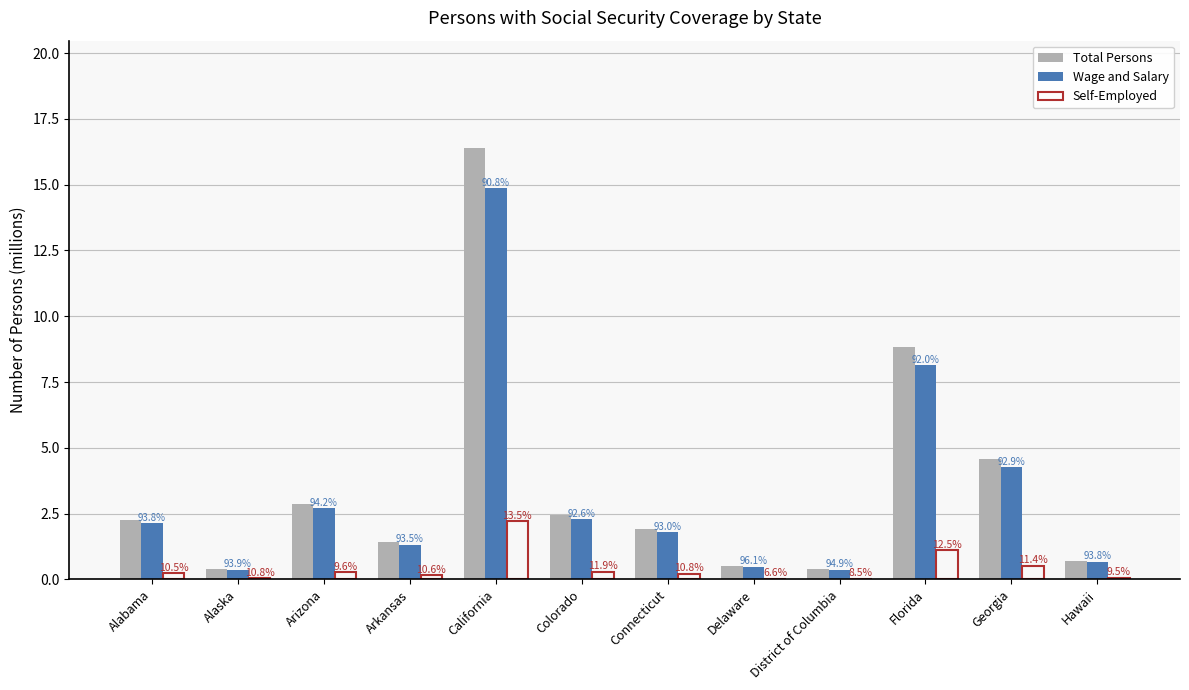

How many groups of bars are there?

12